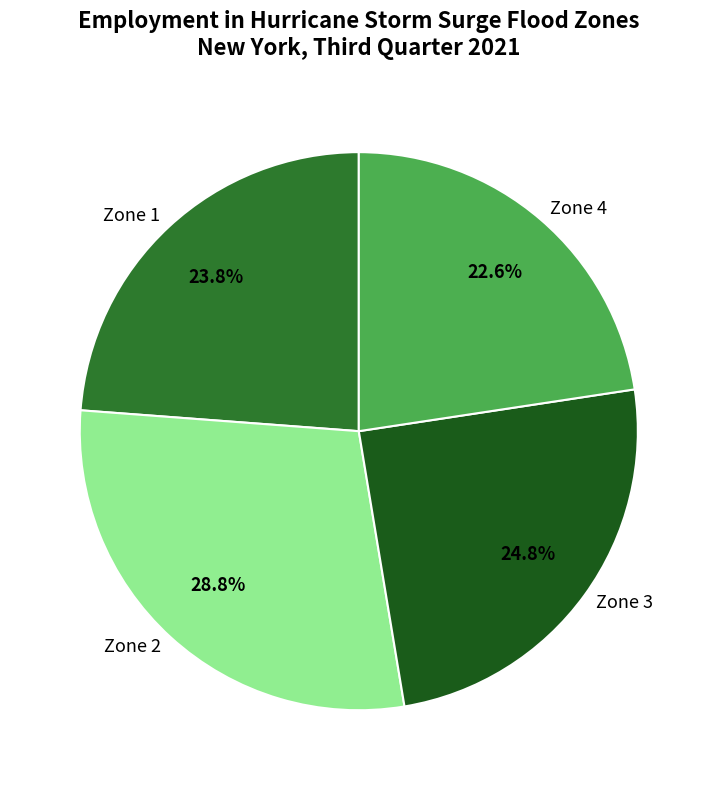

Count the number of slices in the pie.

4